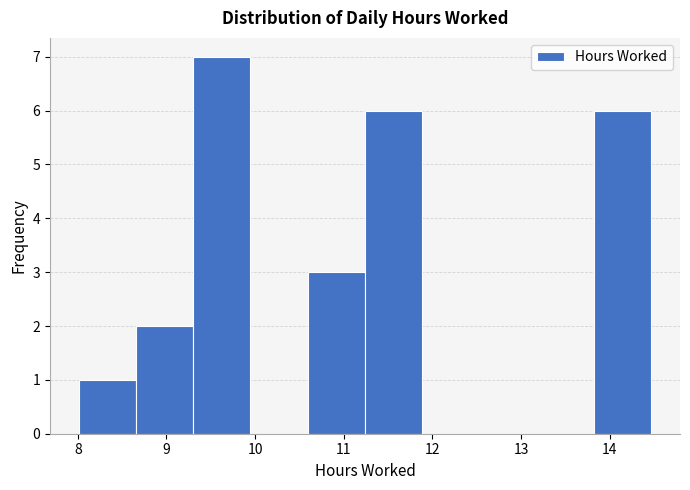

Reading left to right, list every bar in this chart as the range it spans on the x-axis followed by its height. Neither the bar edges nor the heights are printed on the chart, so give them approximately, as read against the axes.

8.0 to 8.7: 1
8.7 to 9.3: 2
9.3 to 9.9: 7
9.9 to 10.6: 0
10.6 to 11.2: 3
11.2 to 11.9: 6
11.9 to 12.5: 0
12.5 to 13.2: 0
13.2 to 13.8: 0
13.8 to 14.5: 6